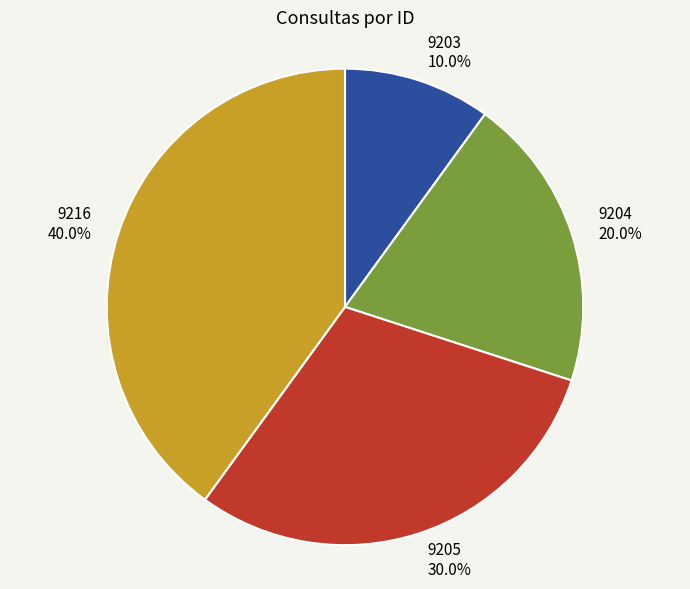

True or false: 9204 accounts for 27% of the total.

False